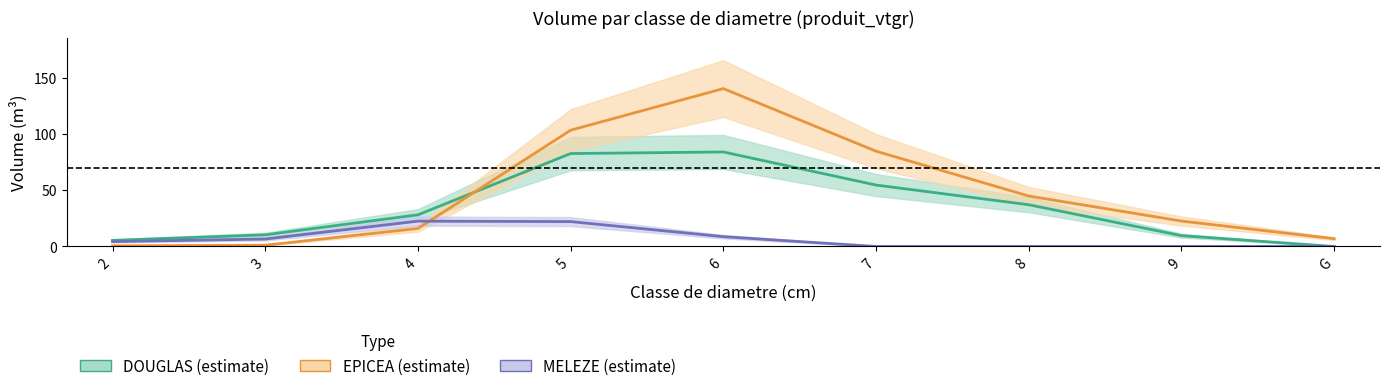

What is the label of the 9th point from the left?

G